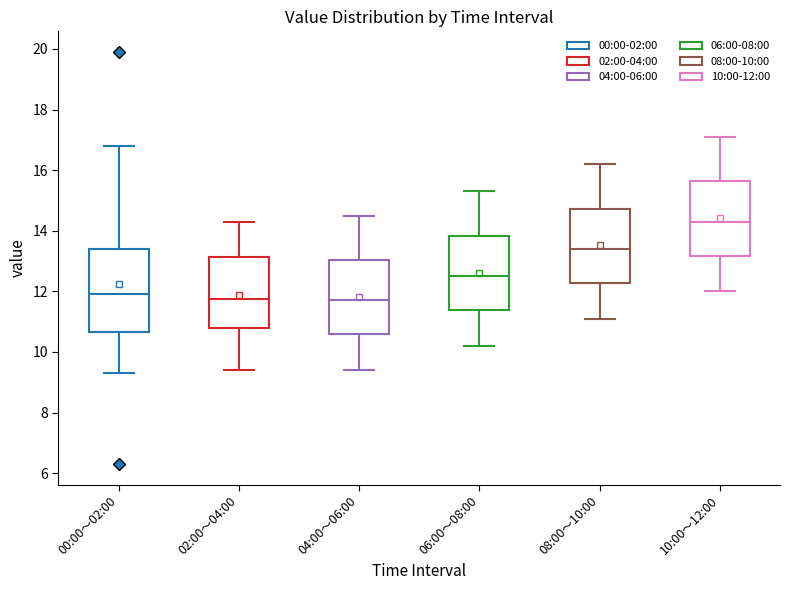

Comparing the boxes themselves (not the whiskers), which one is the tallest?

00:00～02:00